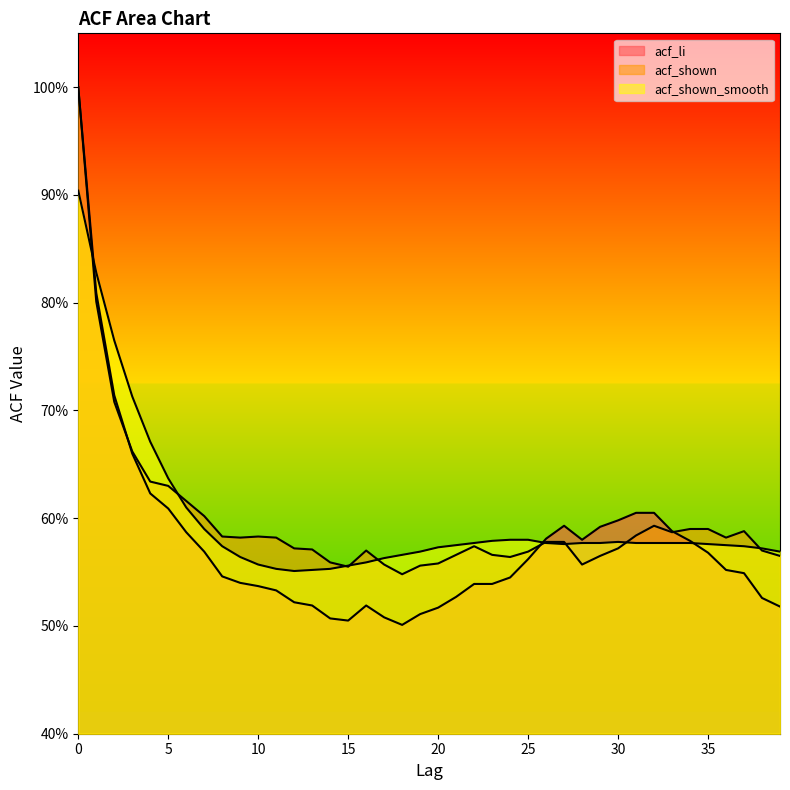

Reading left to right, transcribe all the data shown in this chart.

acf_li: 1.0	0.8	0.7	0.7	0.6	0.6	0.6	0.6	0.5	0.5	0.5	0.5	0.5	0.5	0.5	0.5	0.5	0.5	0.5	0.5	0.5	0.5	0.5	0.5	0.5	0.6	0.6	0.6	0.6	0.6	0.6	0.6	0.6	0.6	0.6	0.6	0.6	0.5	0.5	0.5
acf_shown: 1.0	0.8	0.7	0.7	0.6	0.6	0.6	0.6	0.6	0.6	0.6	0.6	0.6	0.6	0.6	0.6	0.6	0.6	0.5	0.6	0.6	0.6	0.6	0.6	0.6	0.6	0.6	0.6	0.6	0.6	0.6	0.6	0.6	0.6	0.6	0.6	0.6	0.6	0.6	0.6
acf_shown_smooth: 0.9	0.8	0.8	0.7	0.7	0.6	0.6	0.6	0.6	0.6	0.6	0.6	0.6	0.6	0.6	0.6	0.6	0.6	0.6	0.6	0.6	0.6	0.6	0.6	0.6	0.6	0.6	0.6	0.6	0.6	0.6	0.6	0.6	0.6	0.6	0.6	0.6	0.6	0.6	0.6